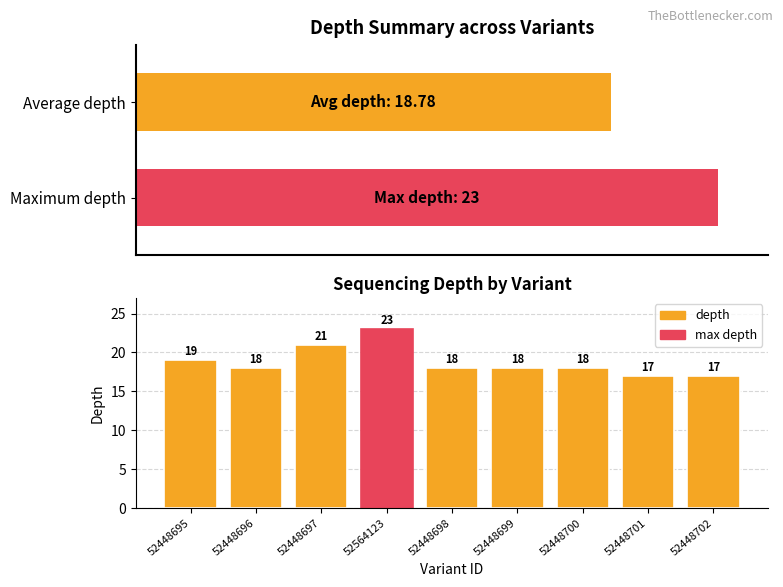

Which has a higher value, 52448701 or 52448698?

52448698